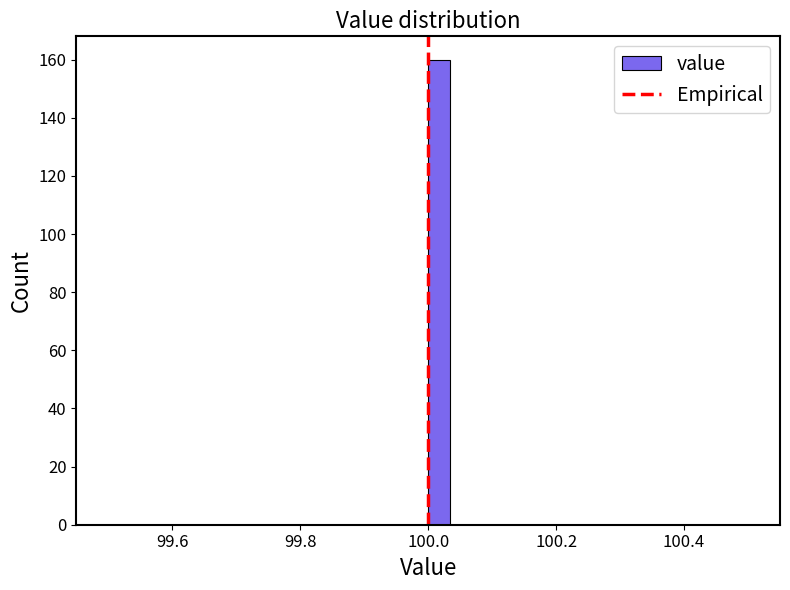

Around what value on the x-axis is the tallest bar? Give the approximate position of its centre, as read against the axis.

100.02